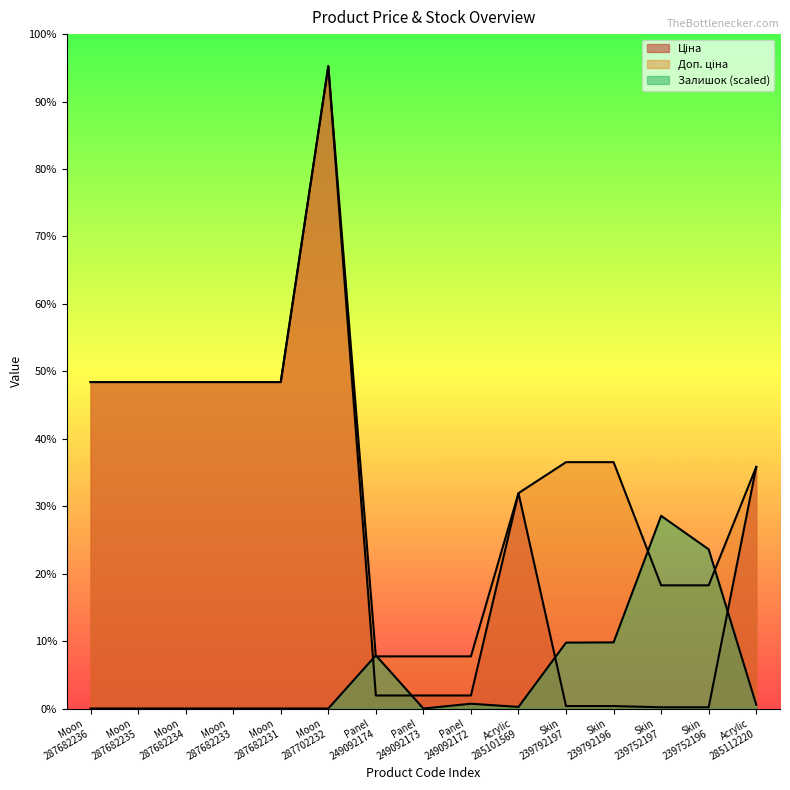

After their last crossing, which series has the higher values: Залишок or Доп. ціна?

Доп. ціна